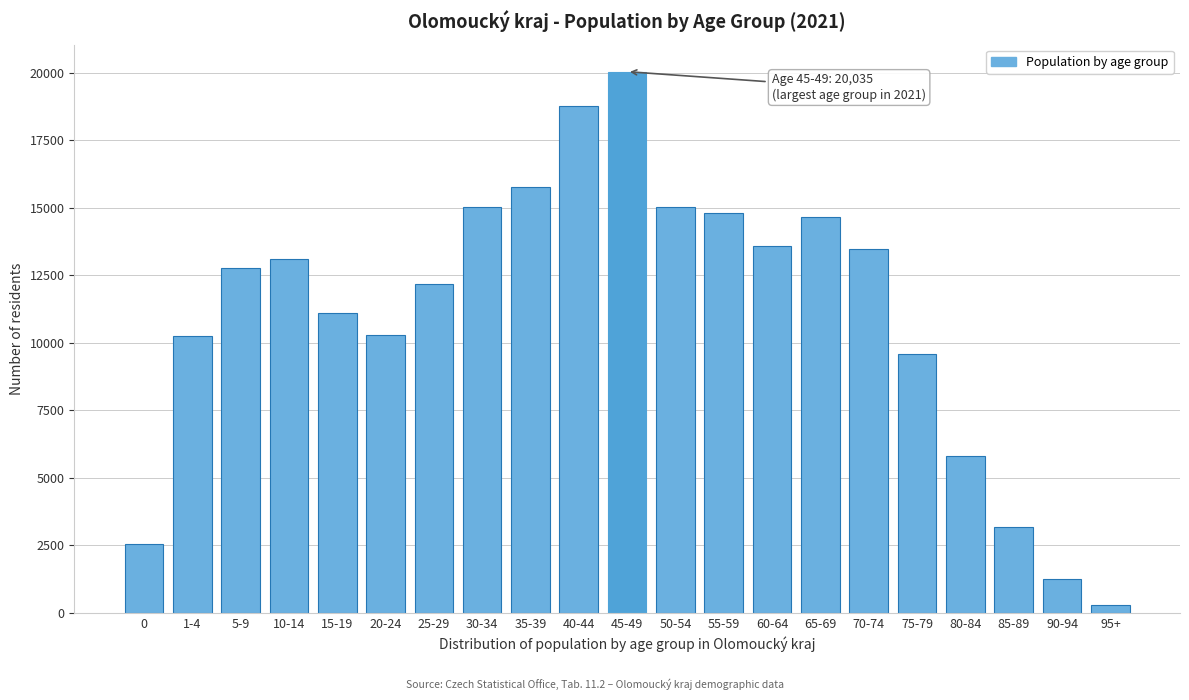

What is the value of the 4th bar from the left?

13116